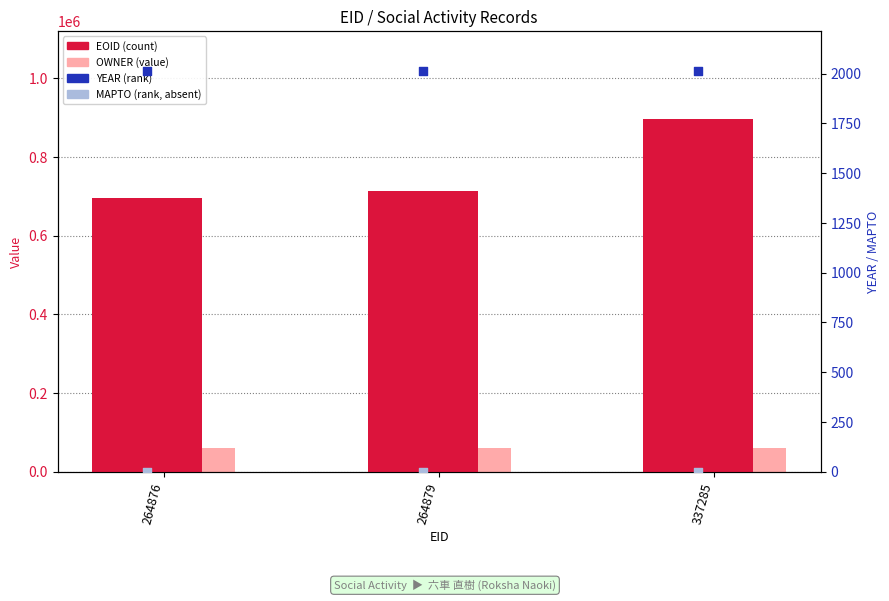

Which series has the largest Y range (max minus min)?

EOID